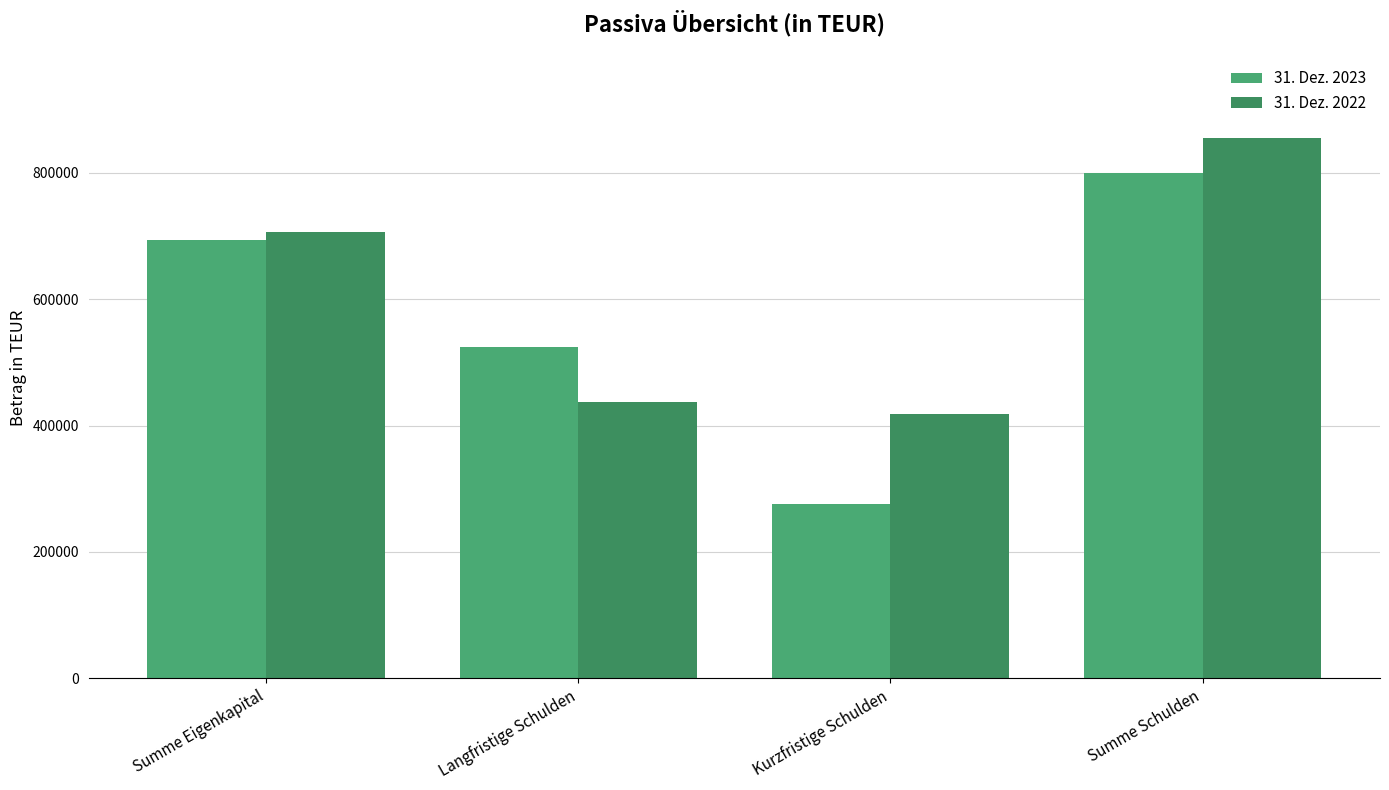

Reading left to right, transcribe all the data shown in this chart.

31. Dez. 2023: 693440	524325	275513	799838
31. Dez. 2022: 705356	436848	418476	855324